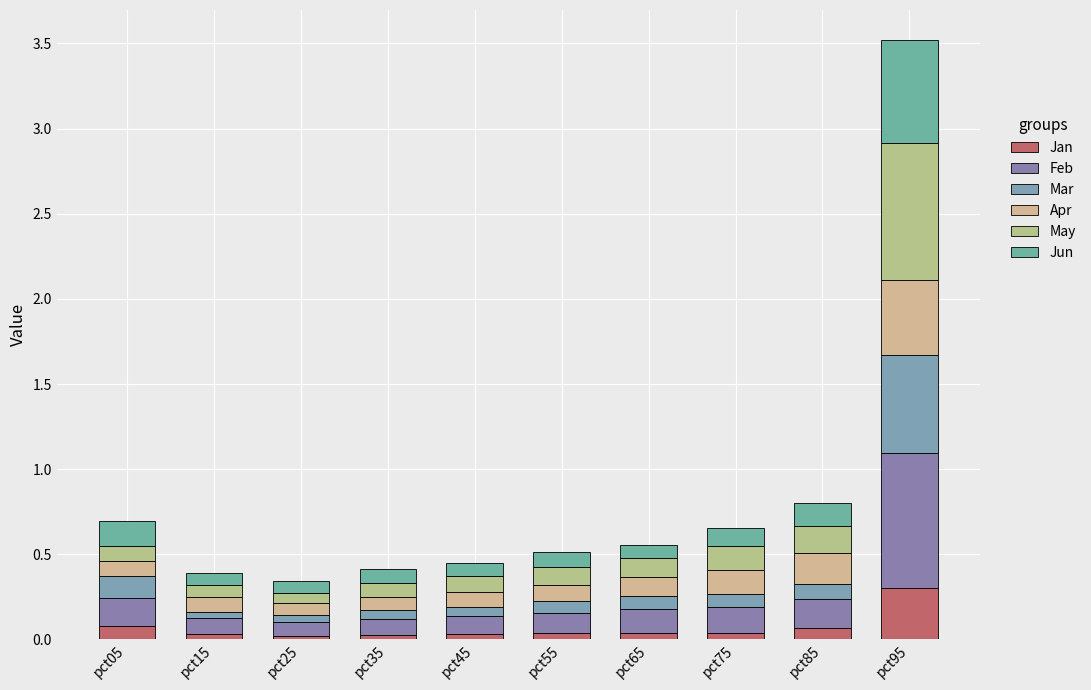

How many categories are shown in the chart?

10